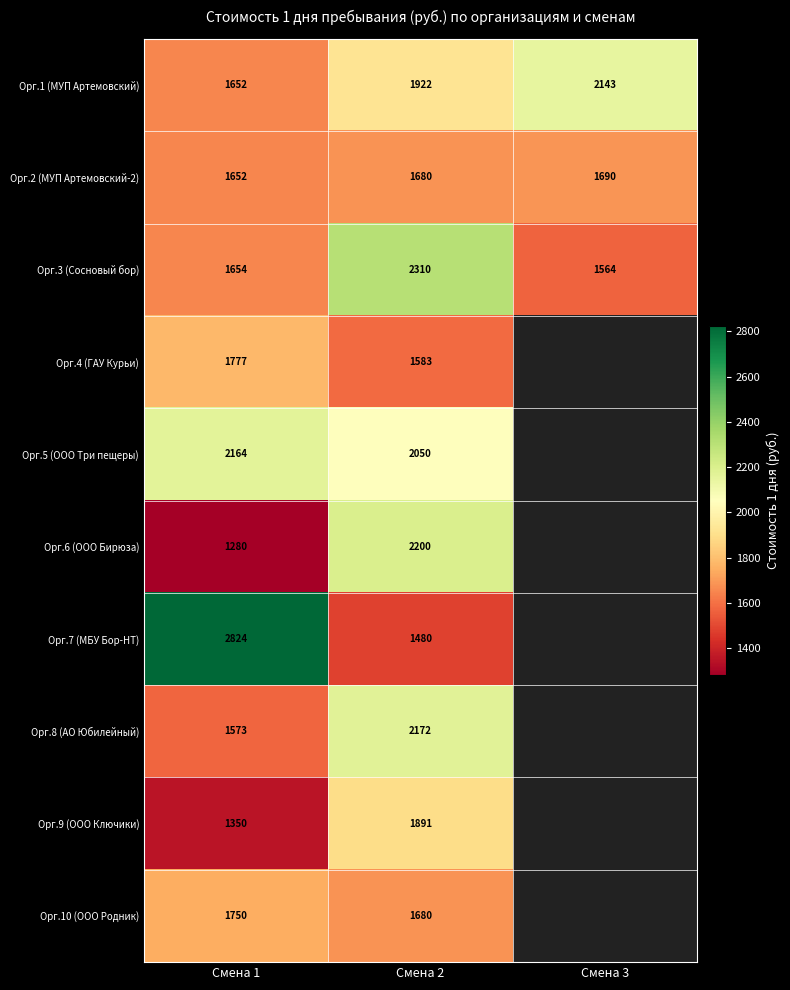

At which label does Орг.3 (Сосновый бор) reach its minimum?

Смена 3